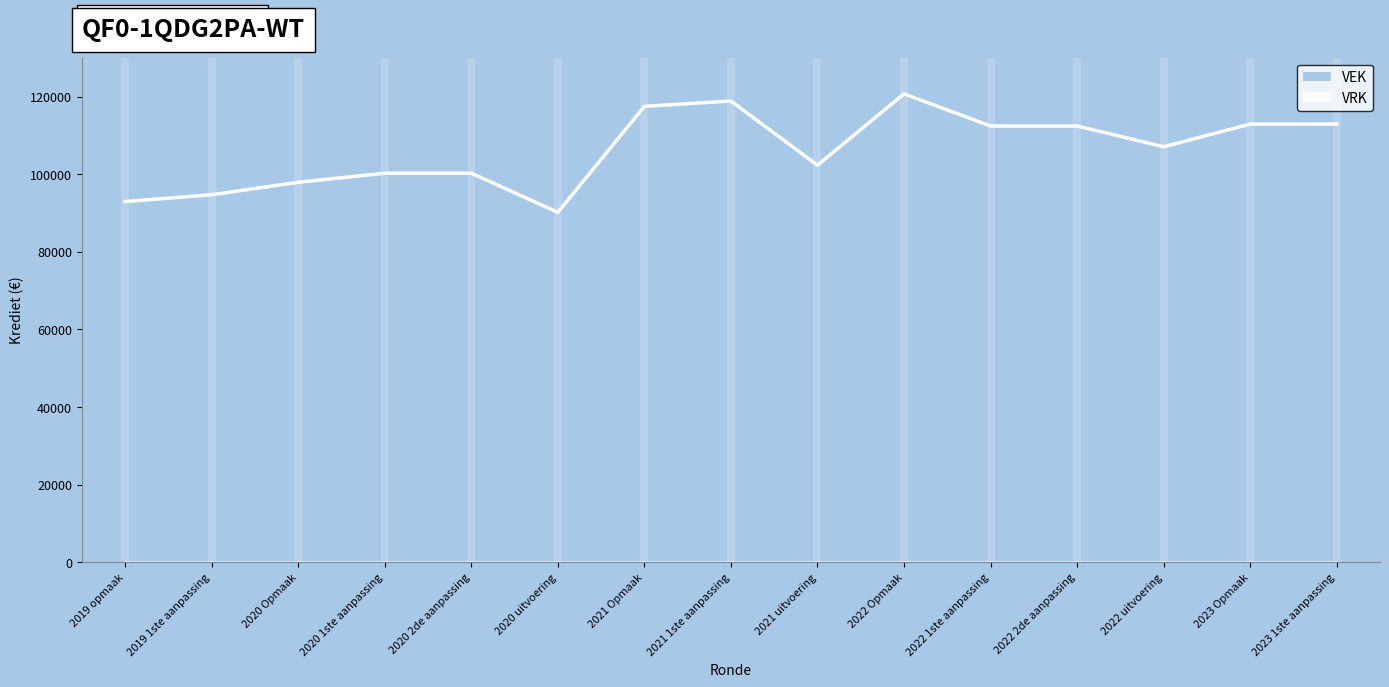

Between 2019 1ste aanpassing and 2021 uitvoering, which is larger?

2021 uitvoering